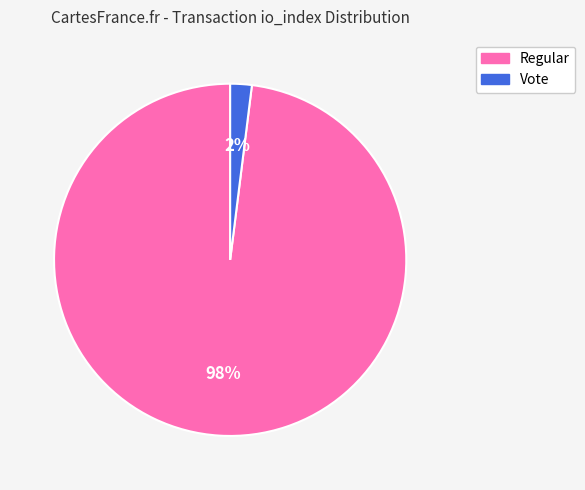

To the nearest percent, what is the average slice percentage?

50%